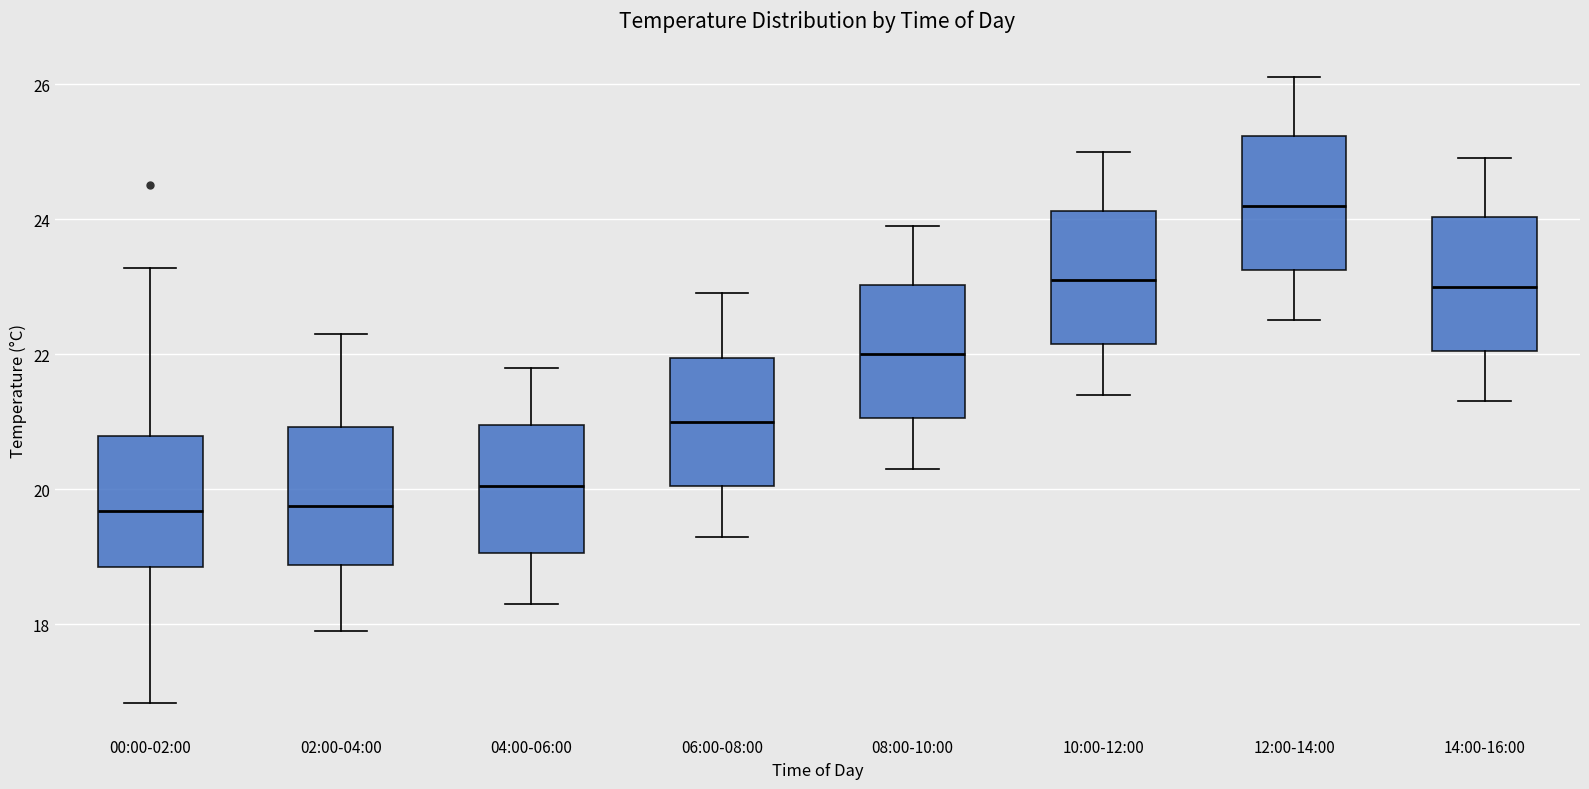

Which box's median line is the highest?

12:00-14:00